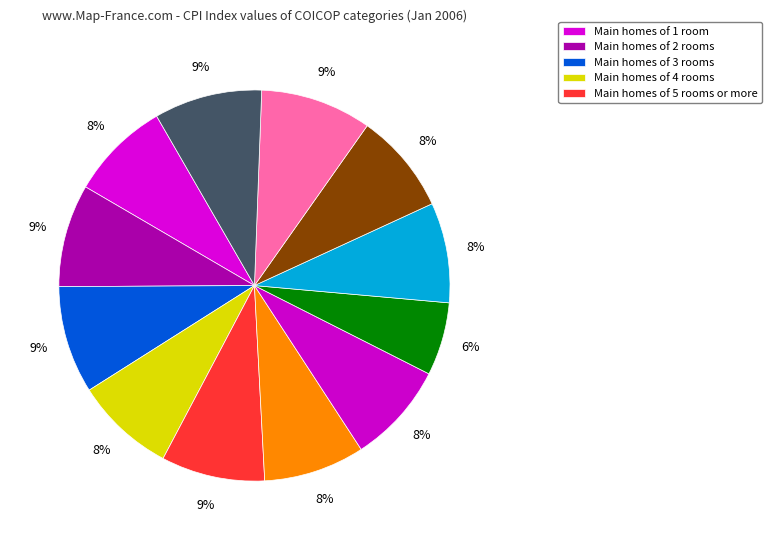

Count the number of slices in the pie.

12